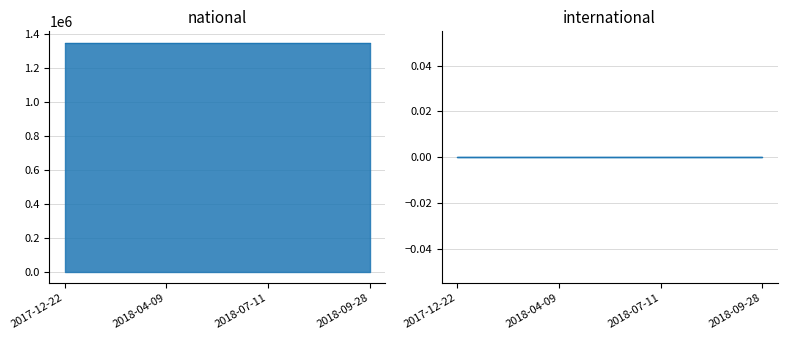

True or false: national has more than 1 interior local peaks.

False